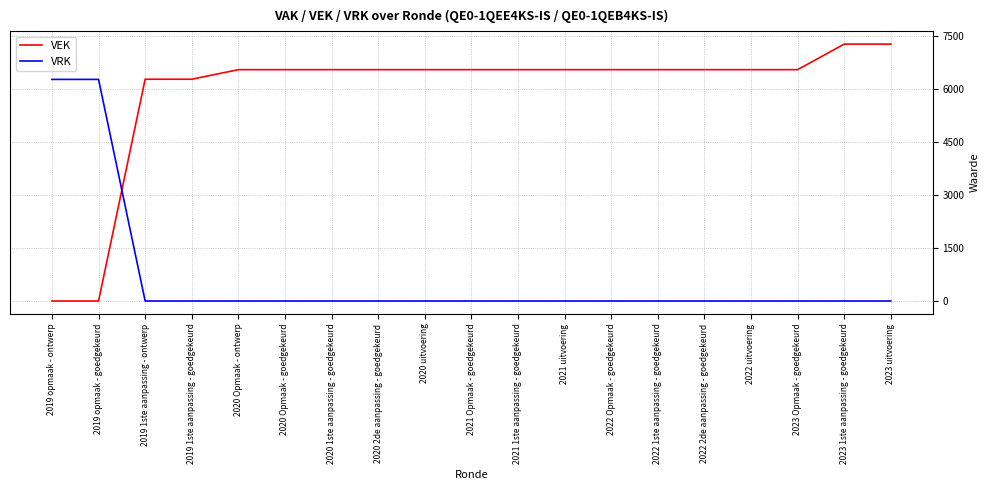

Between which two adjacent categories do VEK and VRK first intersect?

2019 opmaak - goedgekeurd and 2019 1ste aanpassing - ontwerp